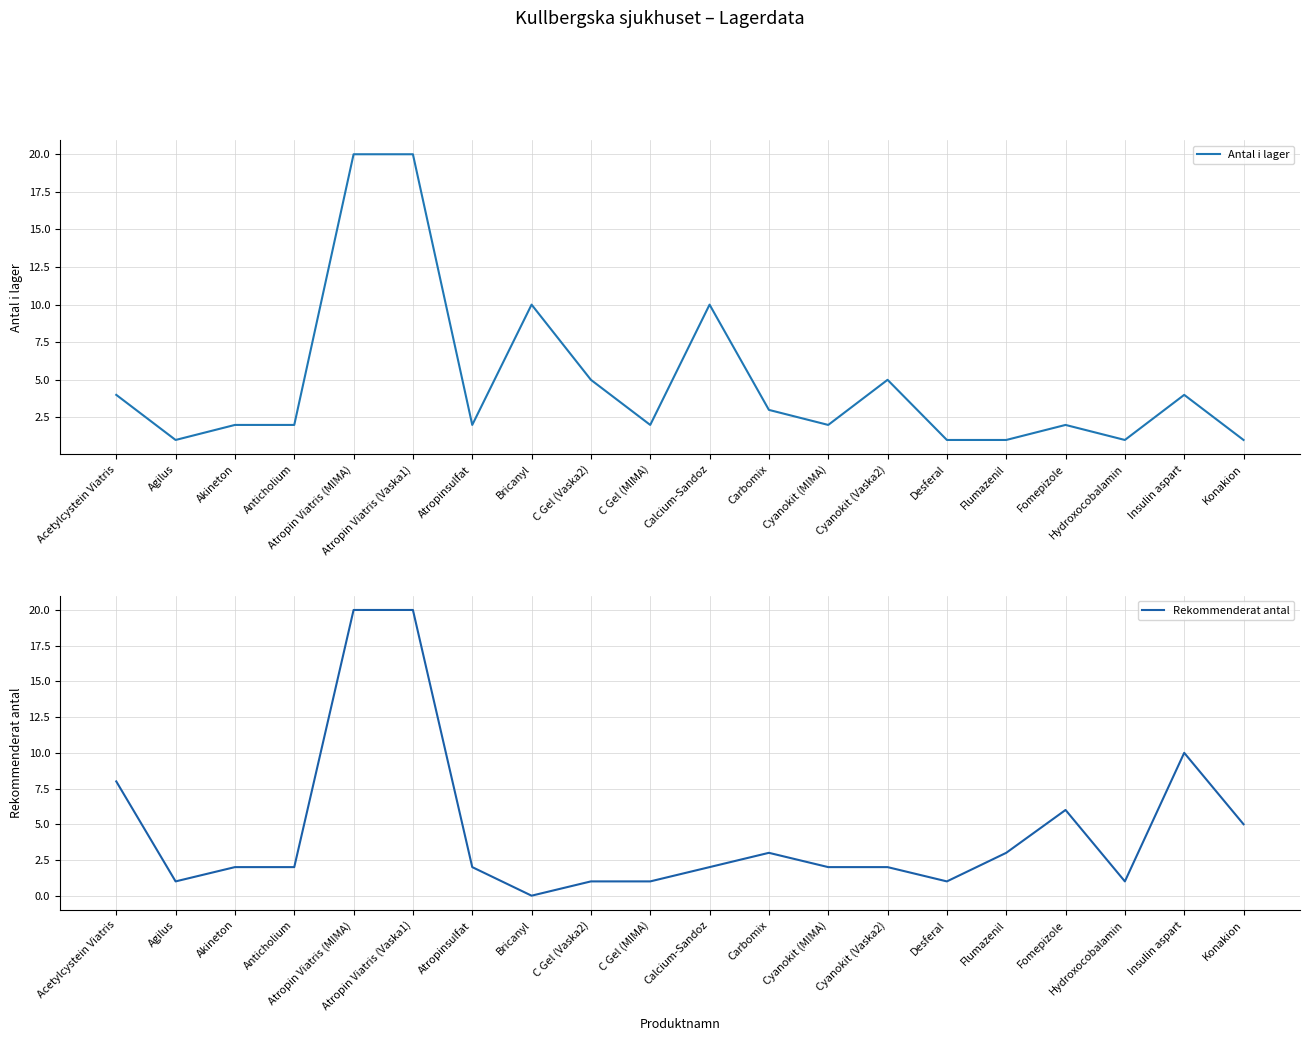

True or false: Rekommenderat antal has a value of 1 at Desferal.

True